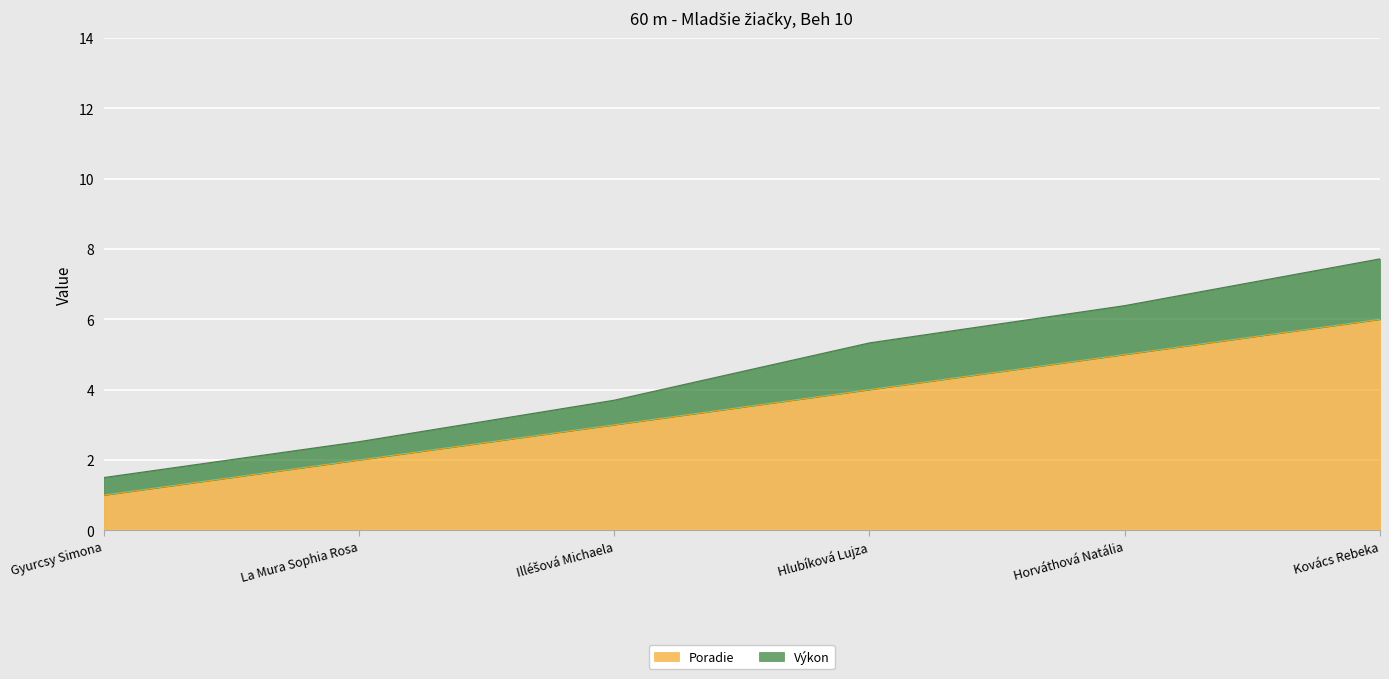

What is the sum of the values at Illéšová Michaela and Hlubíková Lujza?

7